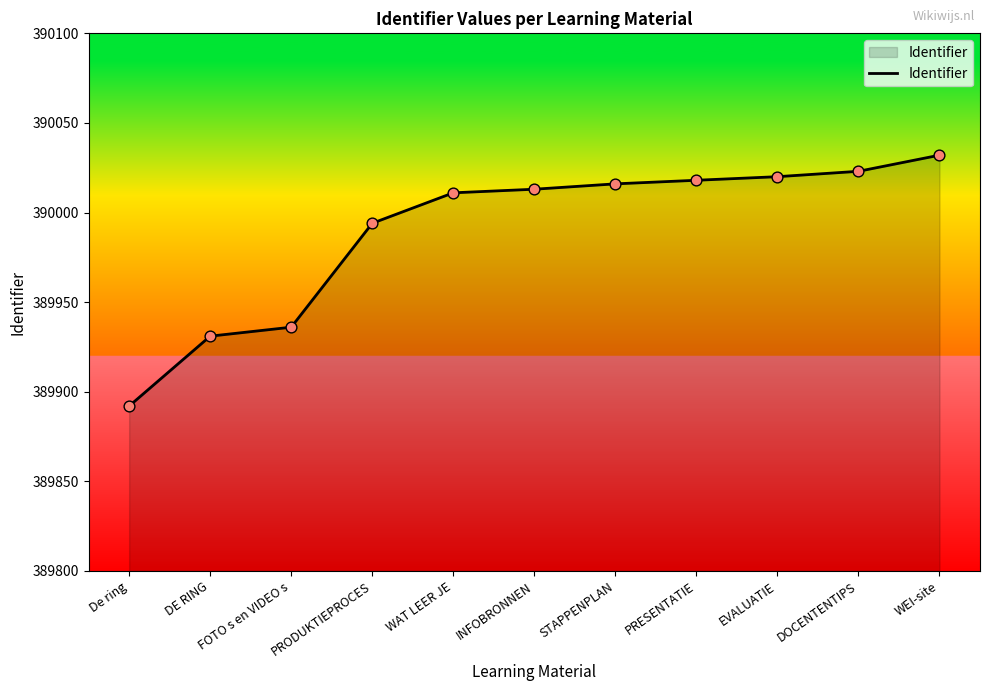

Between DOCENTENTIPS and STAPPENPLAN, which is larger?

DOCENTENTIPS